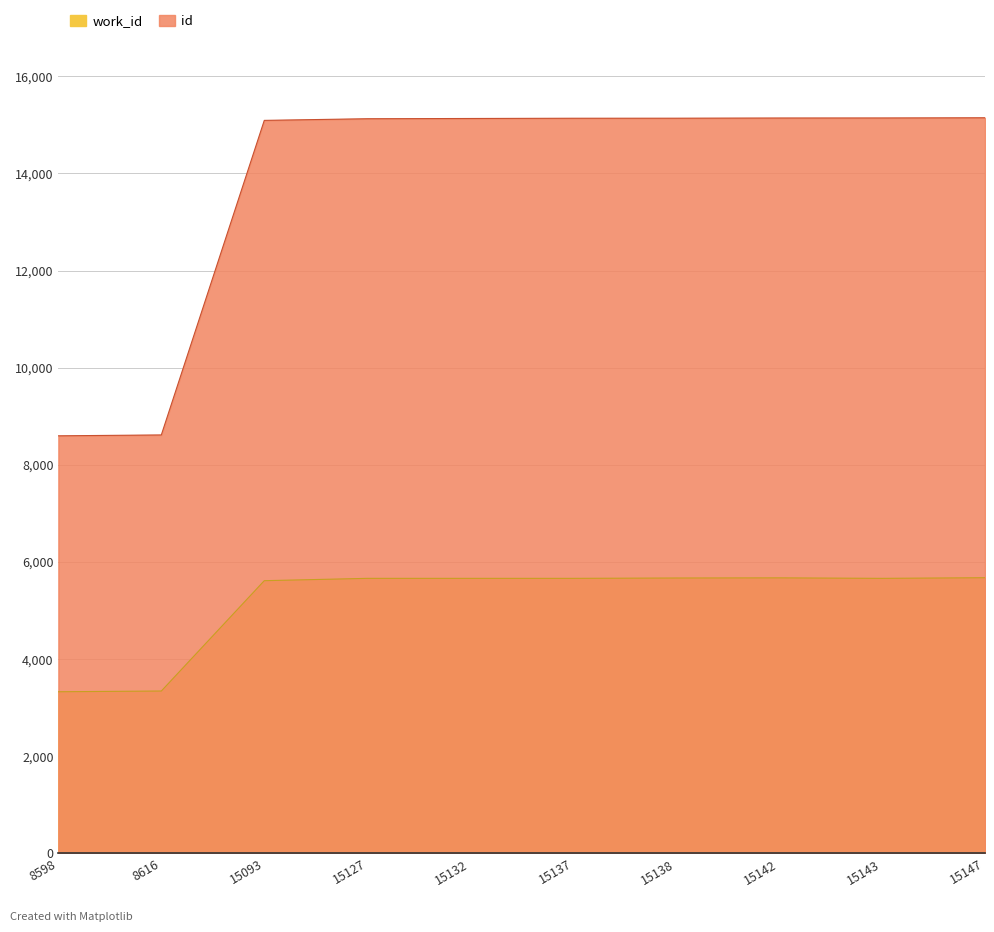

Between 15138 and 15147, which is larger?

15147